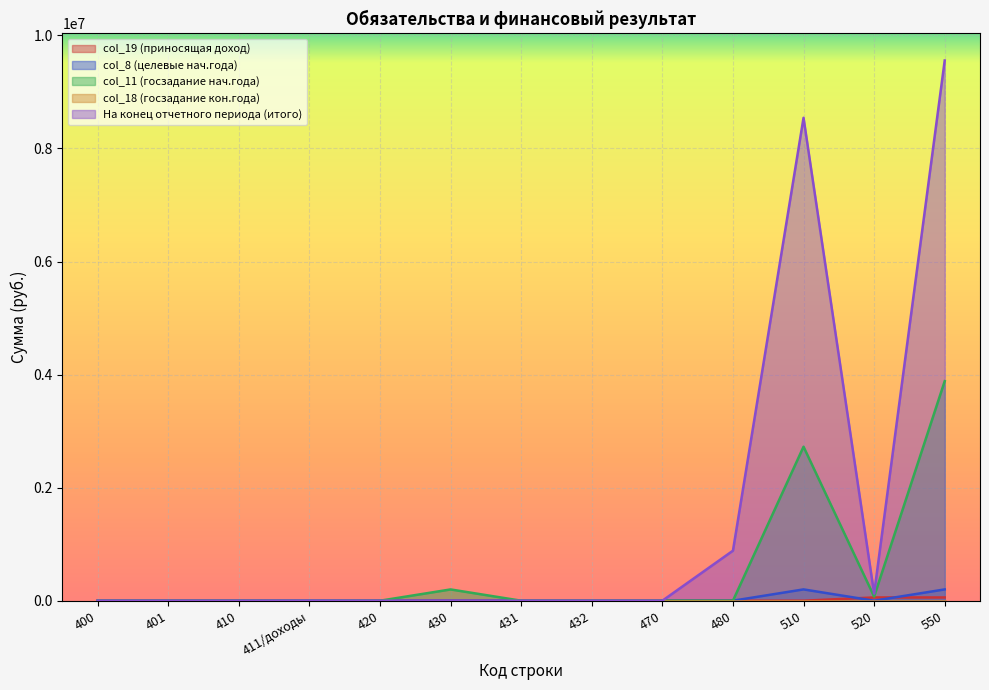

What is the difference between the second highest and second lowest values in the col_11 (госзадание нач.года) series?

2724200.0